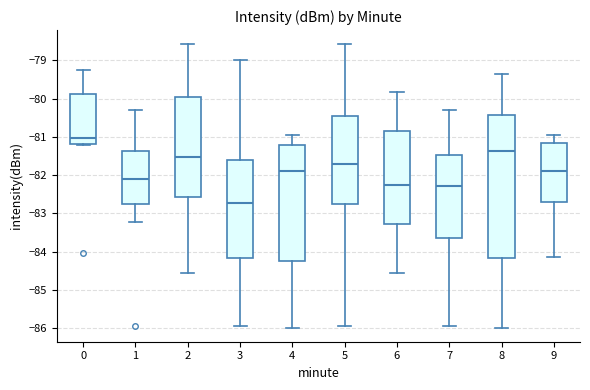

Which box has the highest median line?

0